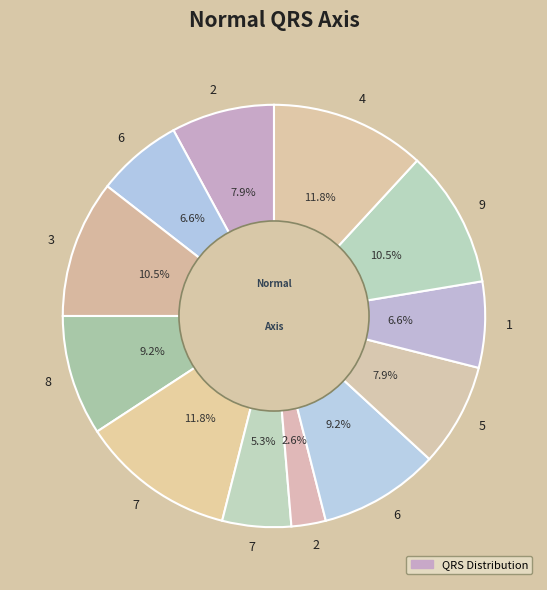

How many slices are in this pie chart?

12